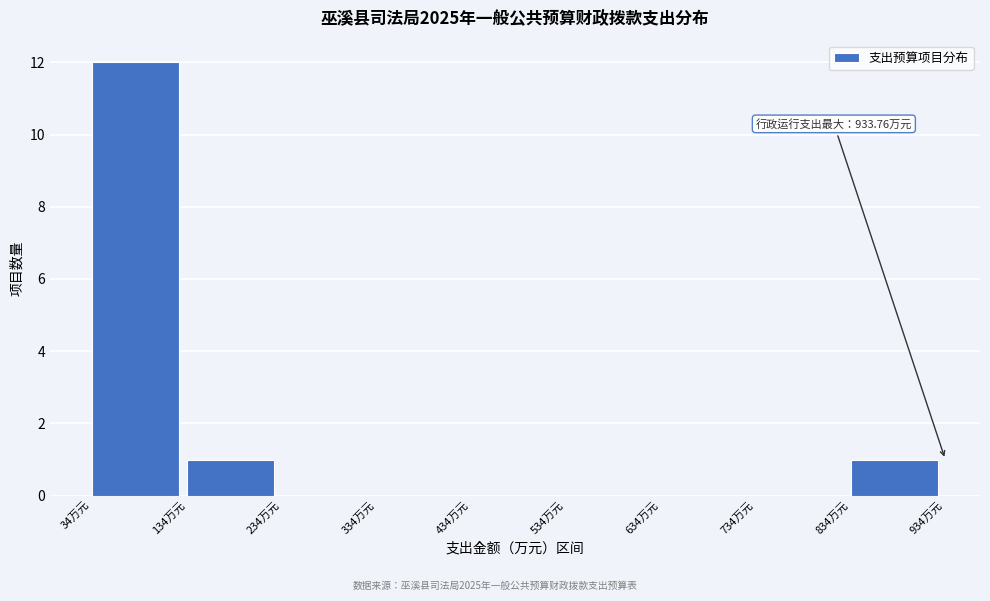

Over which range of the x-axis is the bar tallest?

30 to 130